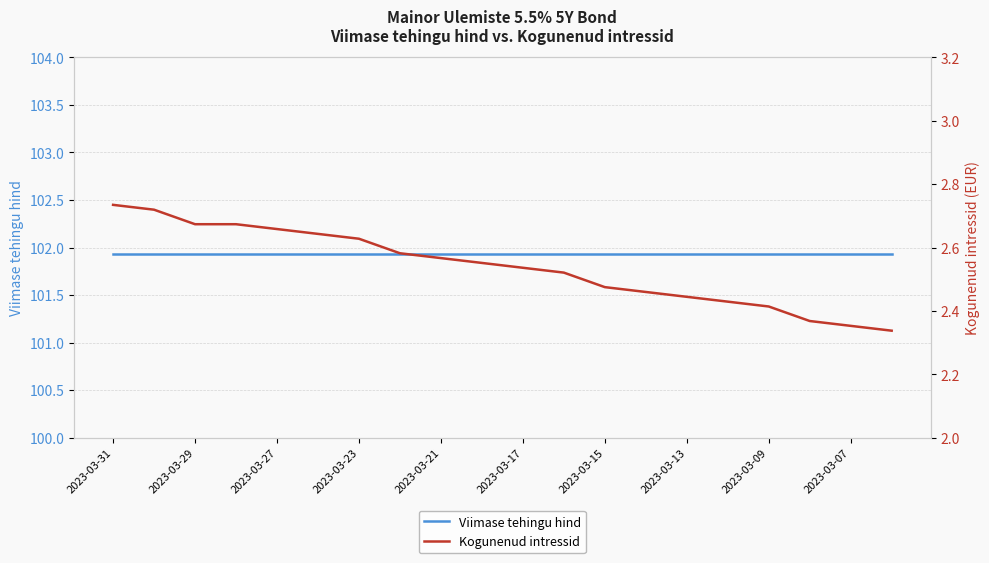

Rank the series by their maximum value, from highest to lowest.

Viimase tehingu hind, Kogunenud intressid